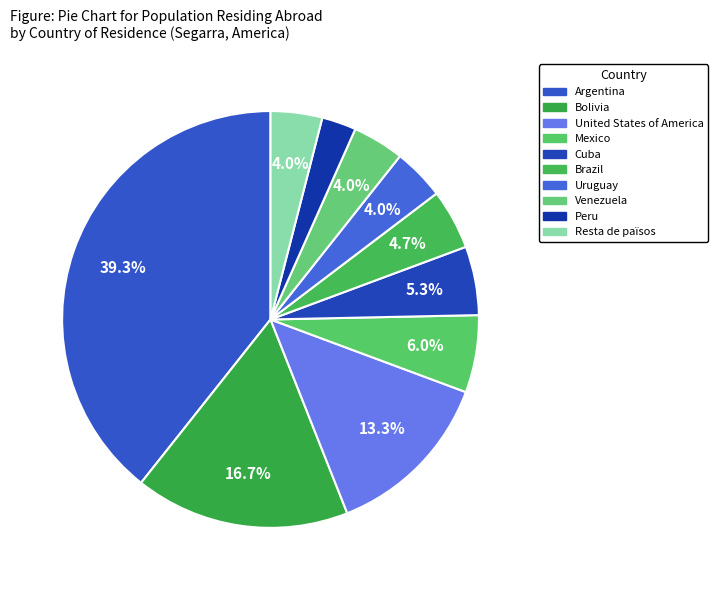

The Brazil slice represents 5% of the pie. True or false?

True